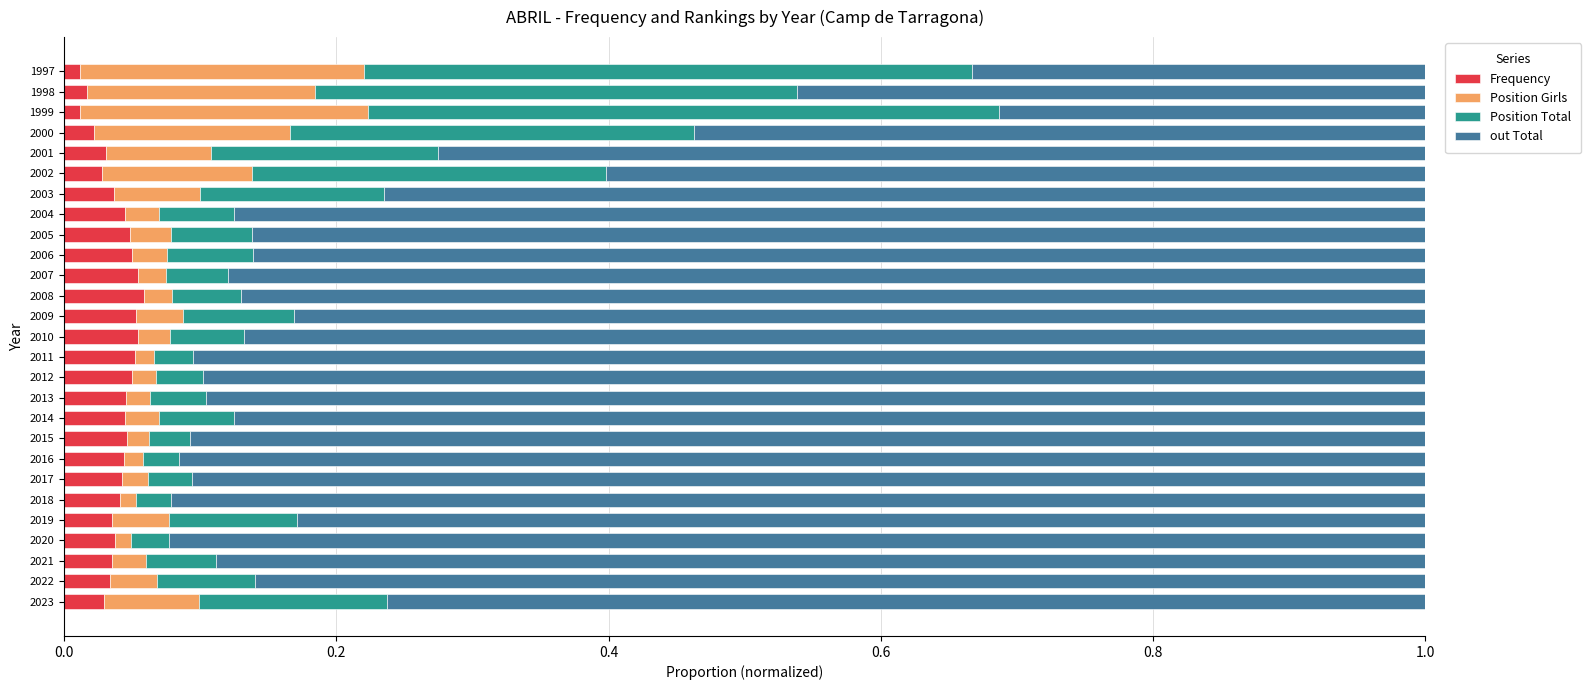

The value of Frequency at 2005 is 0.1. True or false?

False